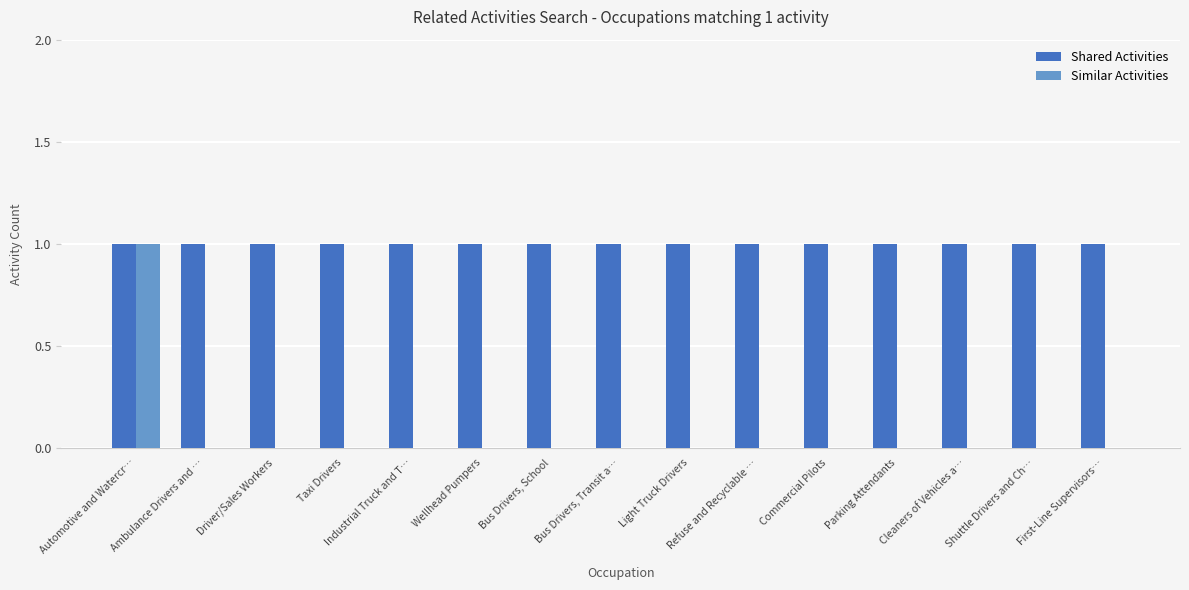

Between Automotive and Watercr… and Ambulance Drivers and …, which series saw the biggest shift?

Similar Activities